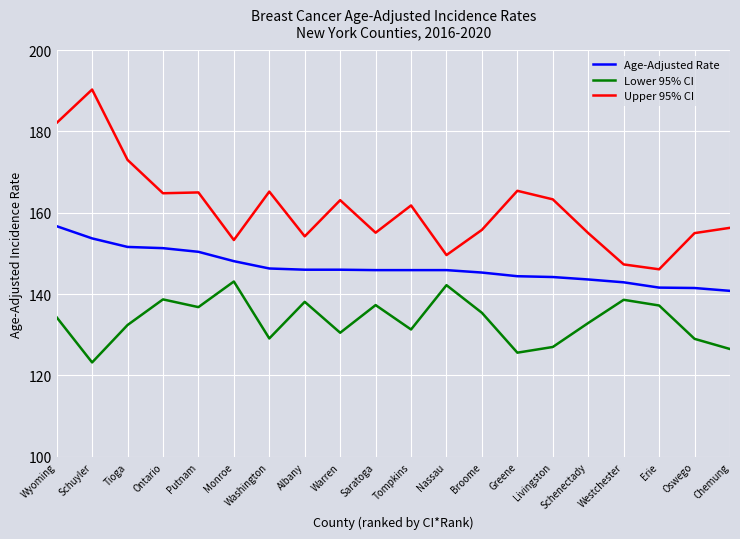

Rank the series at Schuyler from lowest to highest value.

Lower 95% CI, Age-Adjusted Rate, Upper 95% CI